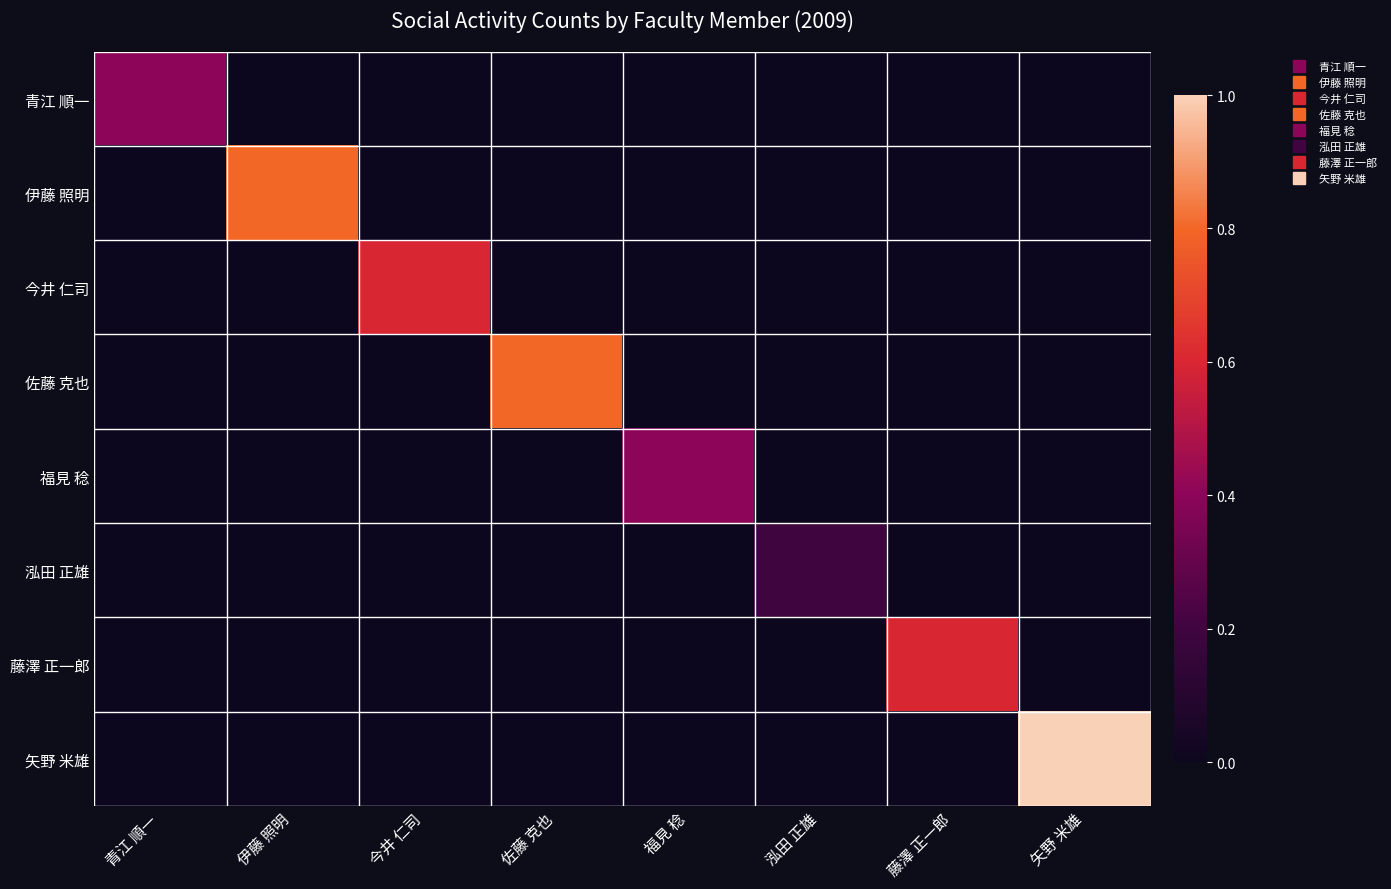

At how many categories does at least one series exceed 0?

8